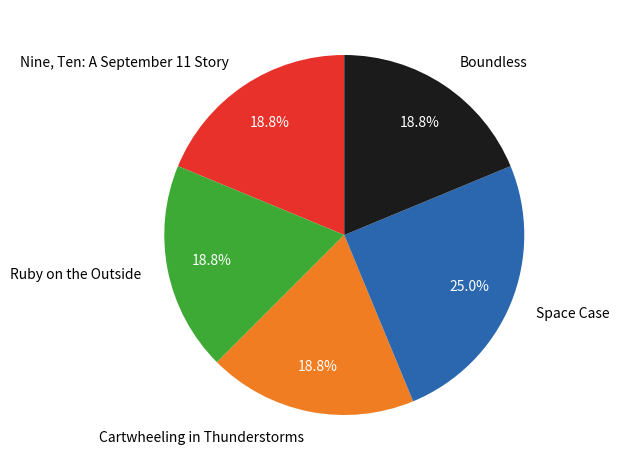

To the nearest percent, what is the difference between the largest and smallest slice percentages?

6%